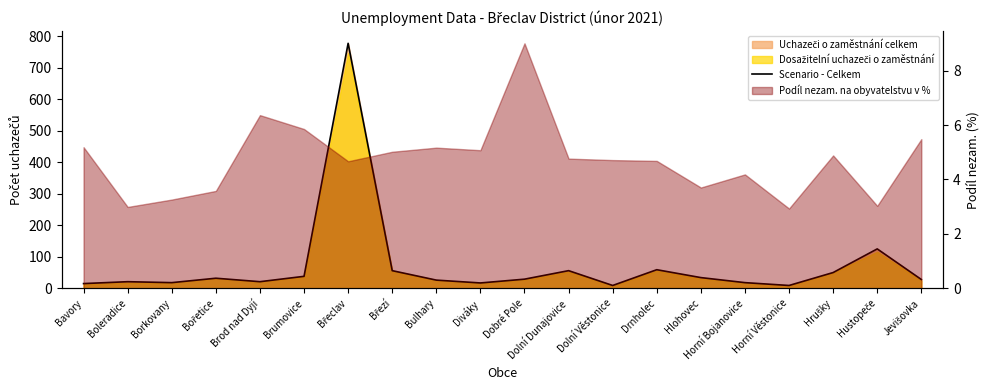

What is the ratio of the value at Diváky to the value at Hrušky?

0.3